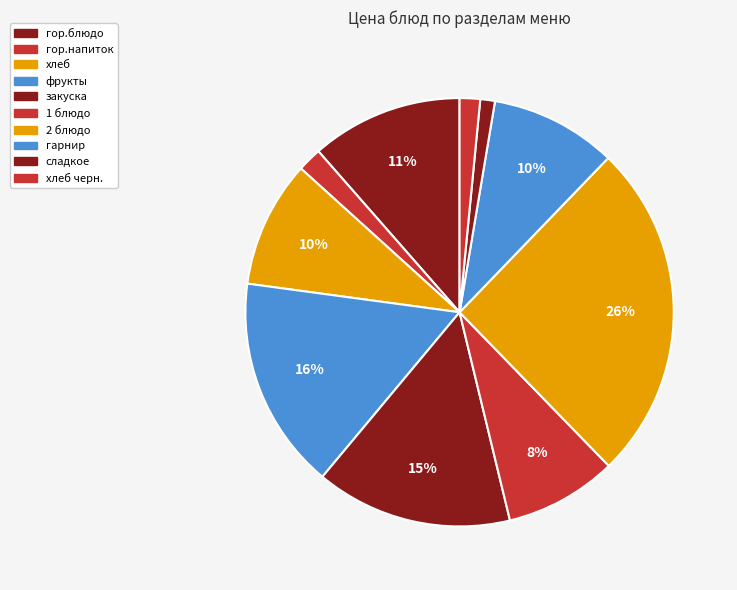

Count the number of slices in the pie.

10